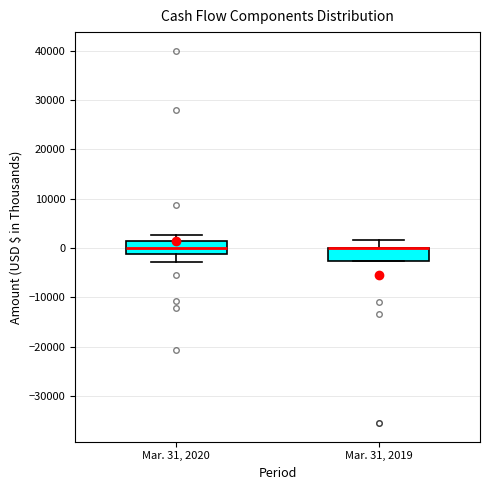

Reading left to right, transcribe this box plot: for each box, give where its median line is, the range the box spans, and where its two whiskers end, as read against the y-axis. The values are not printed on the chart, so give them approximately, as read against the axis.

Mar. 31, 2020: median 0, box -1000 to 1000, whiskers -3000 to 3000
Mar. 31, 2019: median 0 (drawn on the box's upper edge), box -3000 to 0, whiskers -3000 to 2000